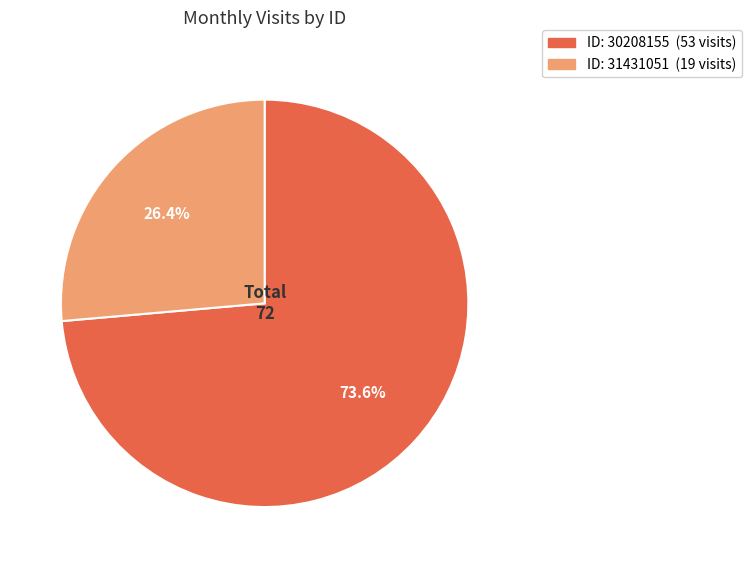

Is there any slice that represents more than half of the pie?

Yes